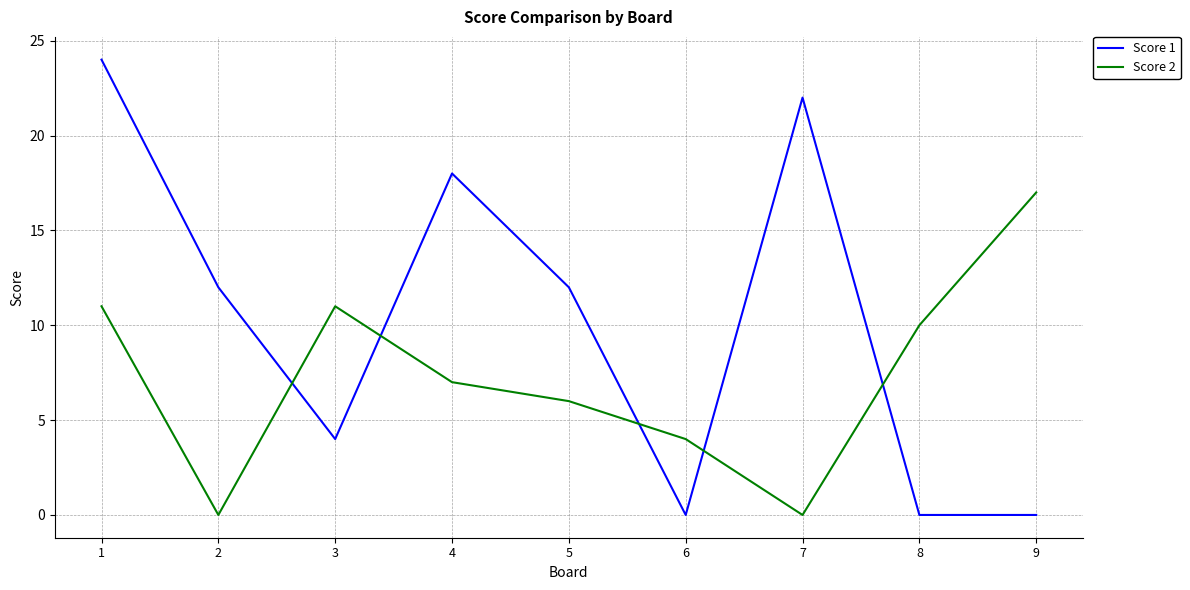

Where do Score 1 and Score 2 first cross each other?

2 and 3